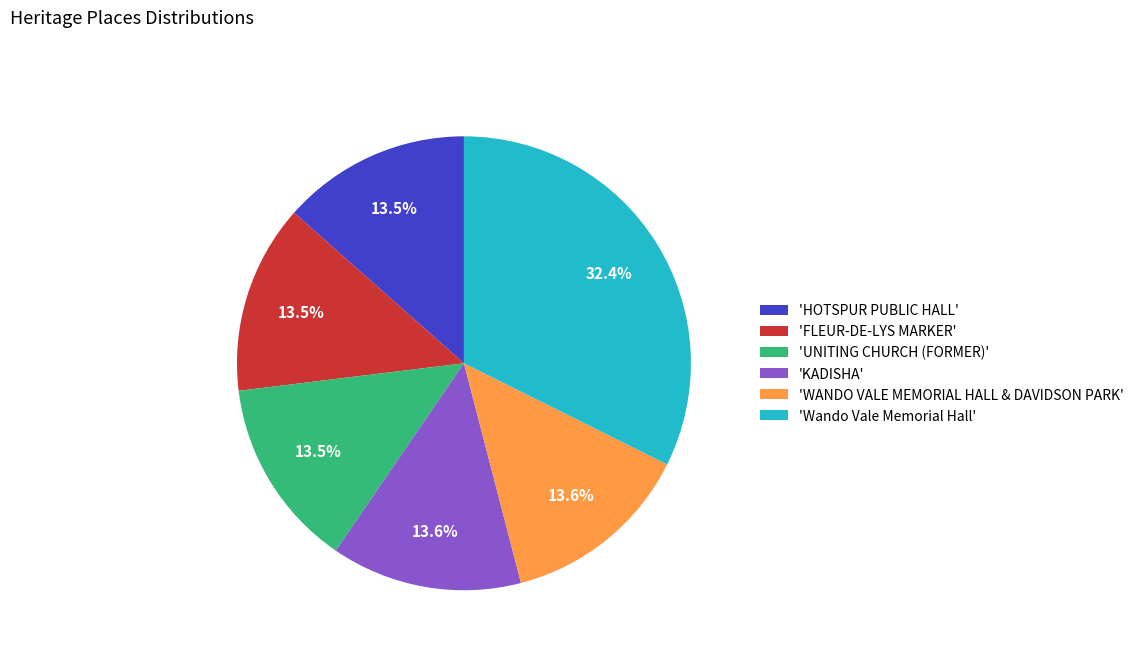

What is the largest slice in the pie chart?

'Wando Vale Memorial Hall'